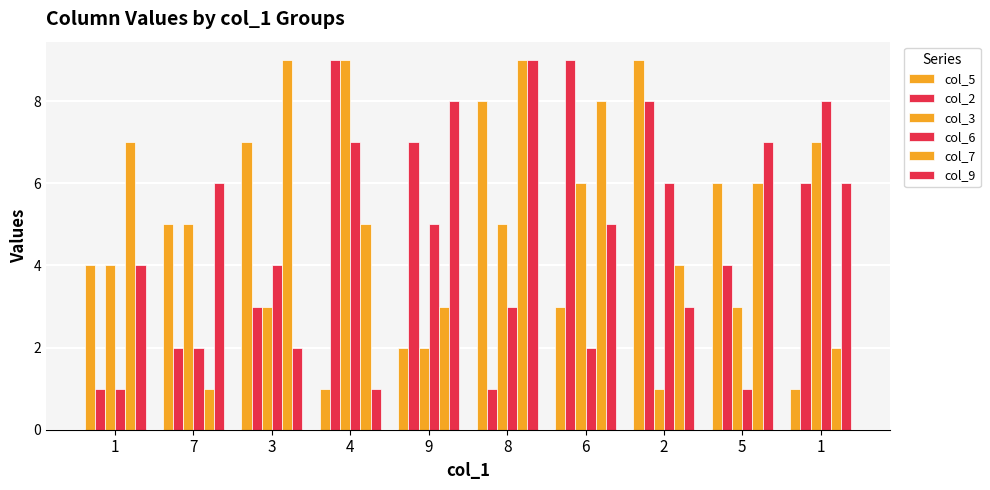

How many groups of bars are there?

10